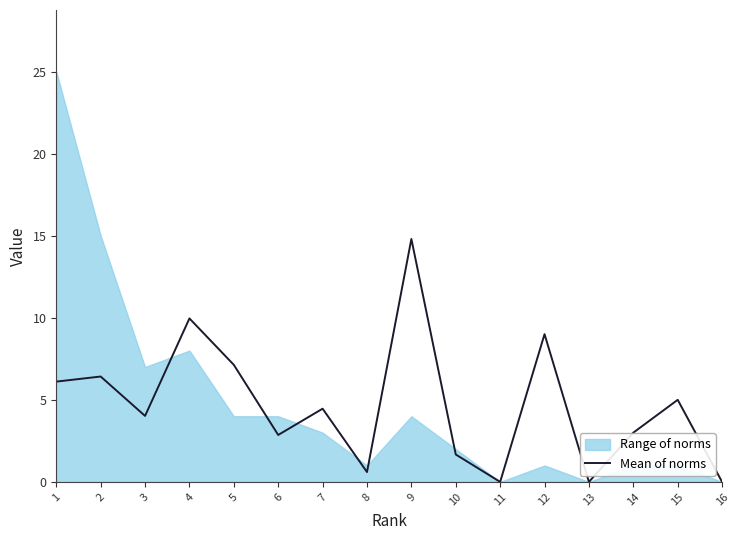

How many positive values are there?

13